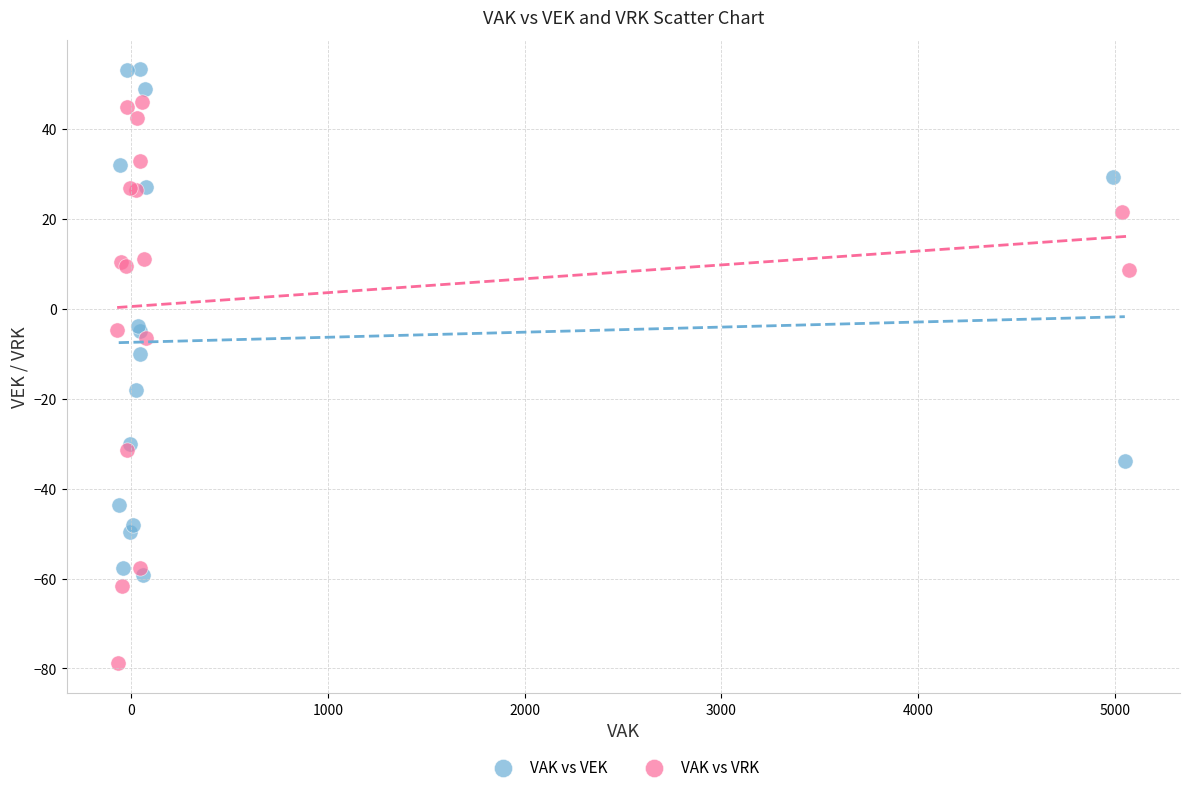

Which series contains the lowest Y value?

VAK vs VRK